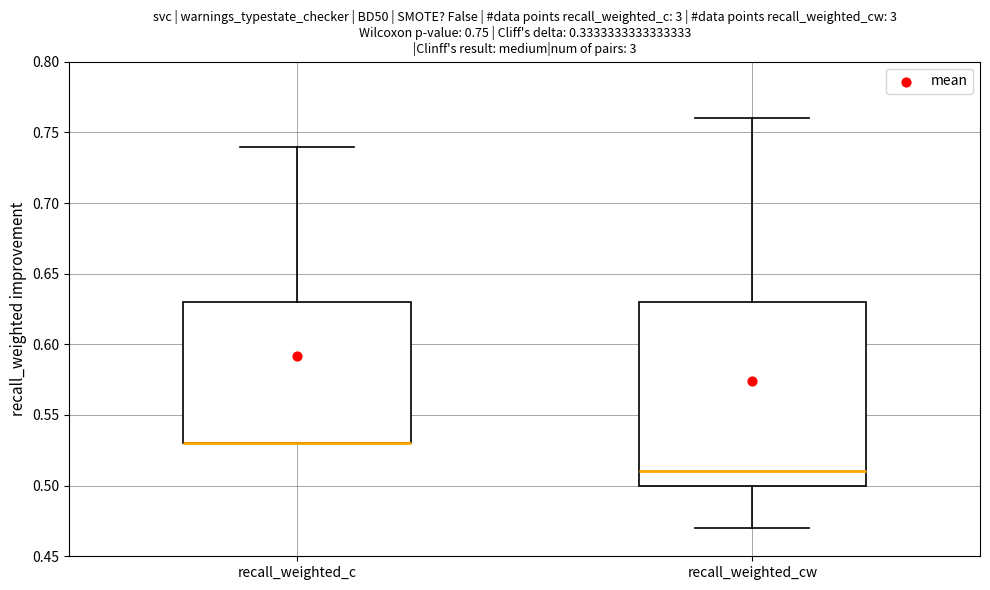

Reading left to right, transcribe this box plot: for each box, give where its median line is, the range the box spans, and where its two whiskers end, as read against the y-axis. The values are not printed on the chart, so give them approximately, as read against the axis.

recall_weighted_c: median 0.53 (drawn on the box's lower edge), box 0.53 to 0.63, whiskers 0.53 to 0.74
recall_weighted_cw: median 0.51, box 0.50 to 0.63, whiskers 0.47 to 0.76